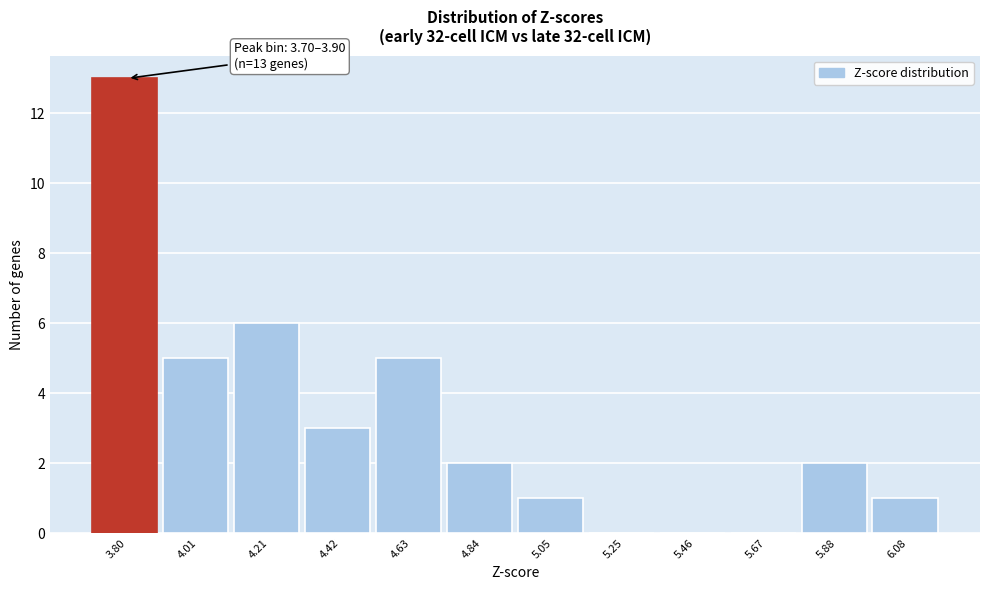

Which range on the x-axis has the tallest bar?

3.70 to 3.90